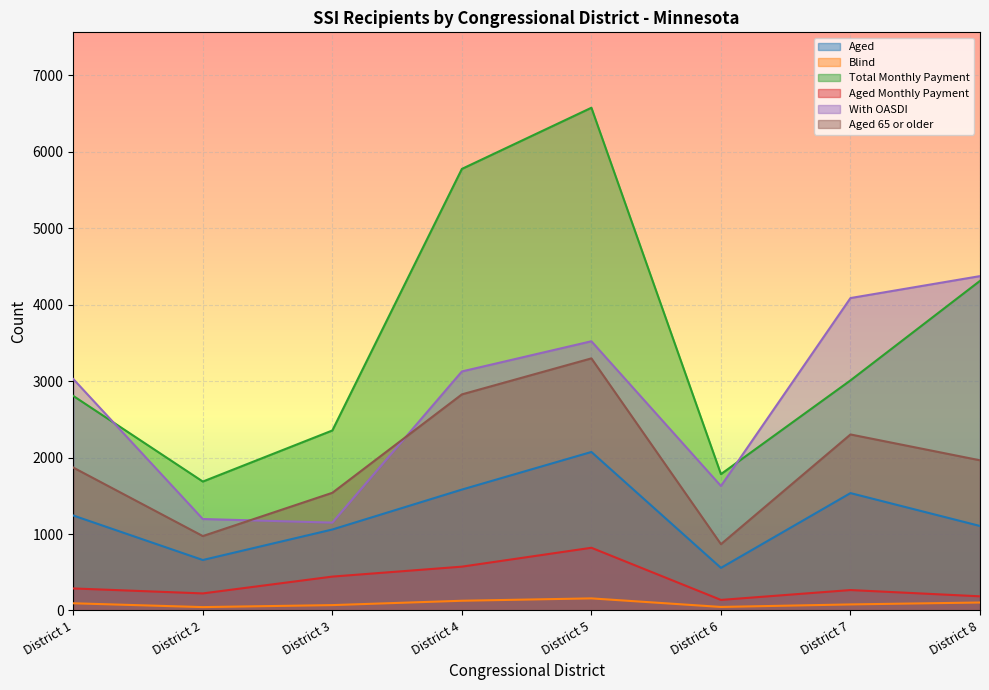

How many interior local peaks does the With OASDI series have?

1